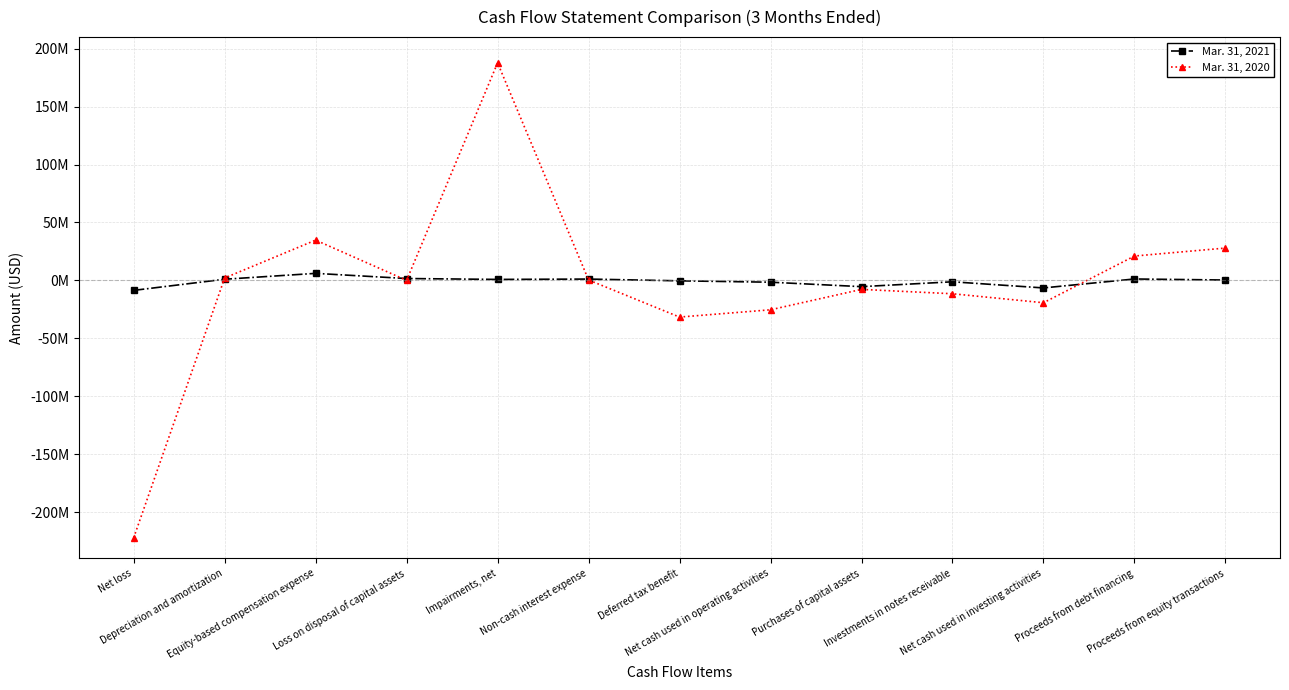

The Mar. 31, 2021 series shows 301000 at Proceeds from equity transactions. True or false?

True